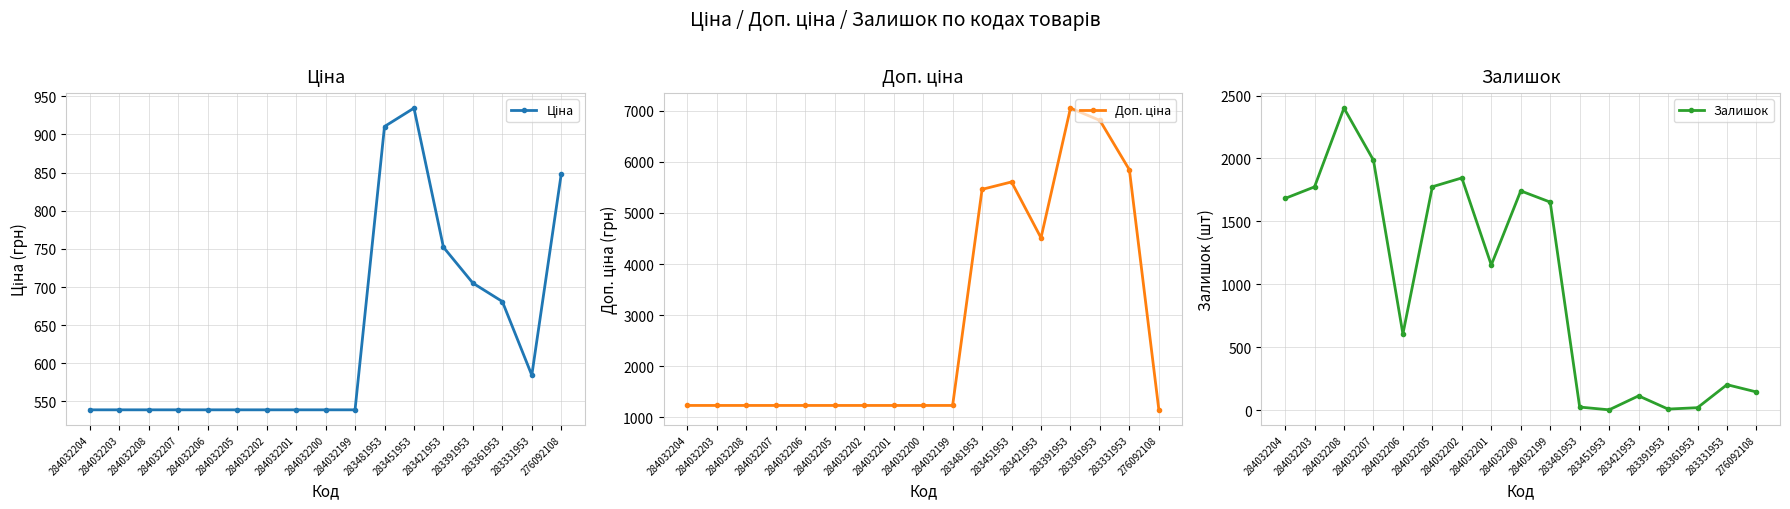

Where is the first local maximum for Доп. ціна?

283451953